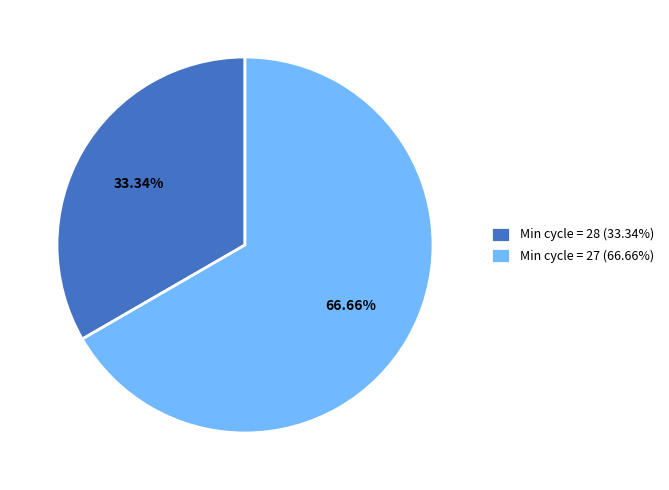

How many segments does this pie chart have?

2